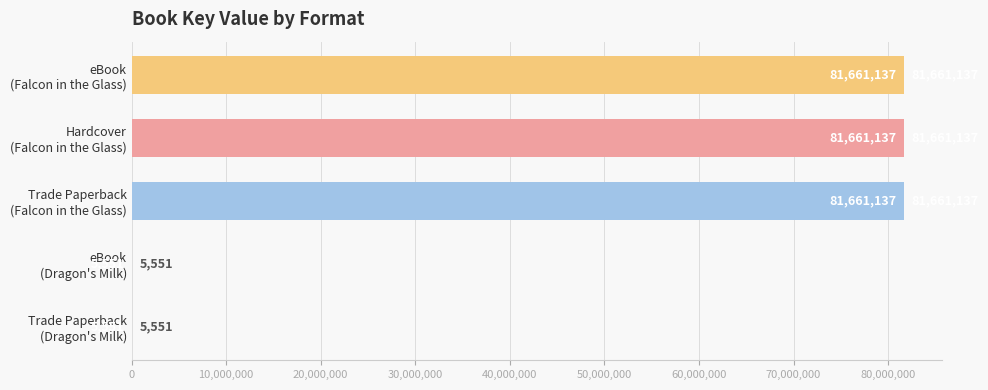

What is the sum of all values?

244994513